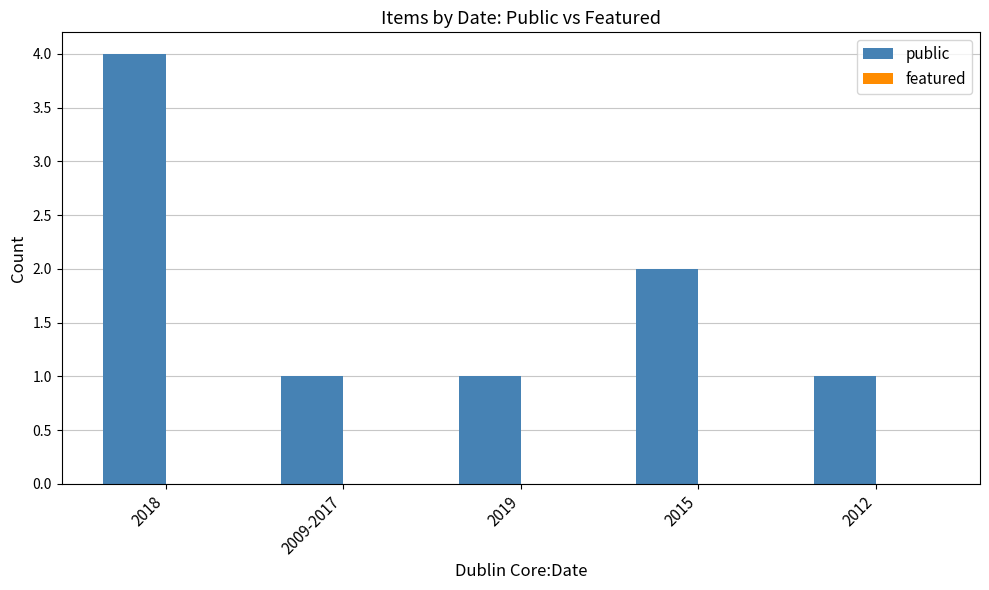

What position from the right is 2015?

2